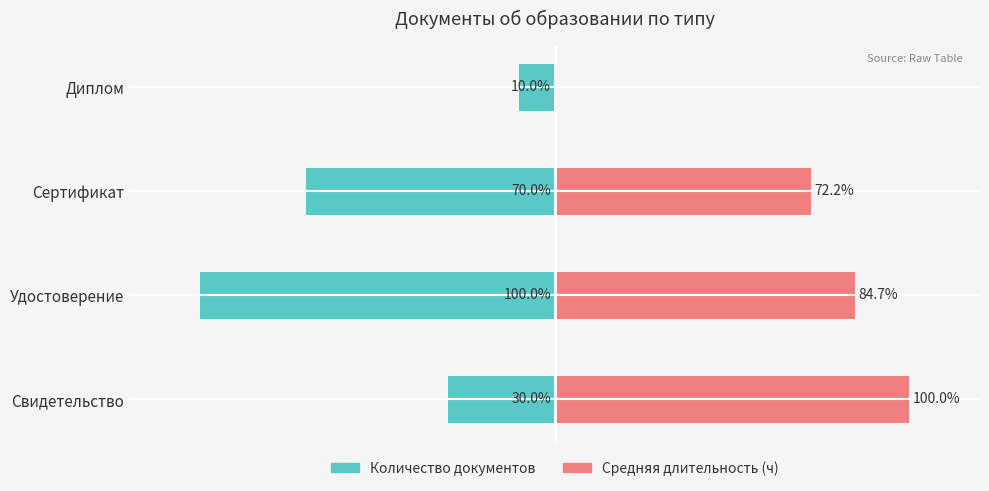

The Средняя длительность (ч) series shows 42.6 at Диплом. True or false?

False